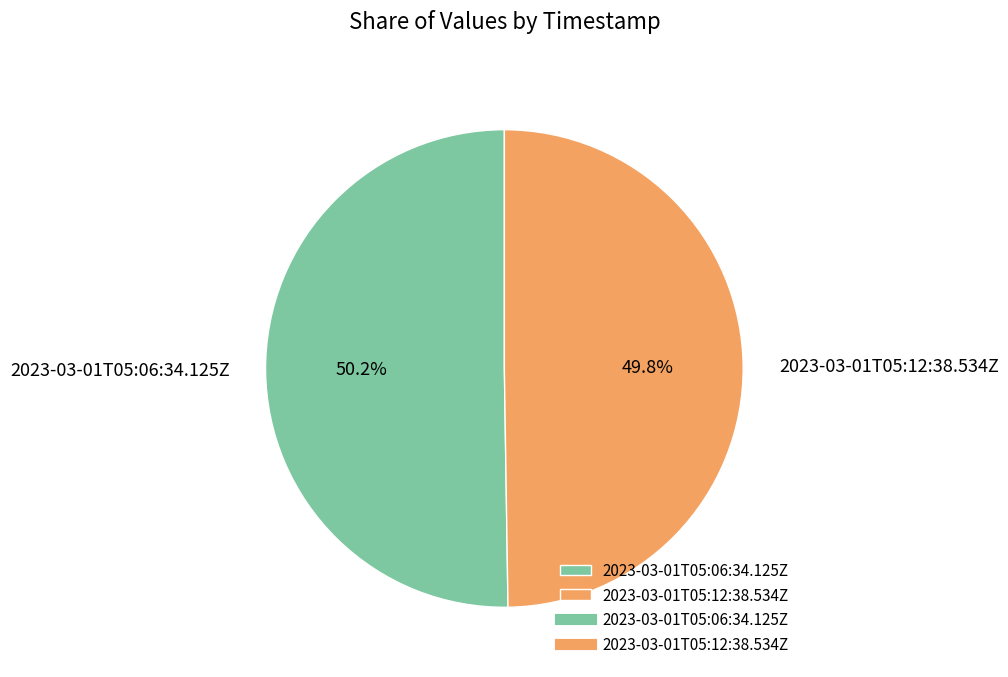

What is the ratio of the value at 2023-03-01T05:12:38.534Z to the value at 2023-03-01T05:06:34.125Z?

1.0